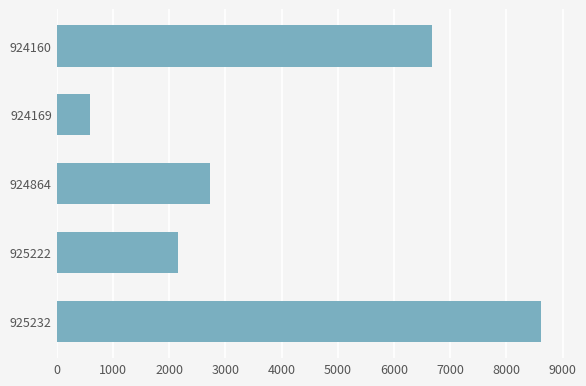

Rank the categories by value from lowest to highest.

924169, 925222, 924864, 924160, 925232